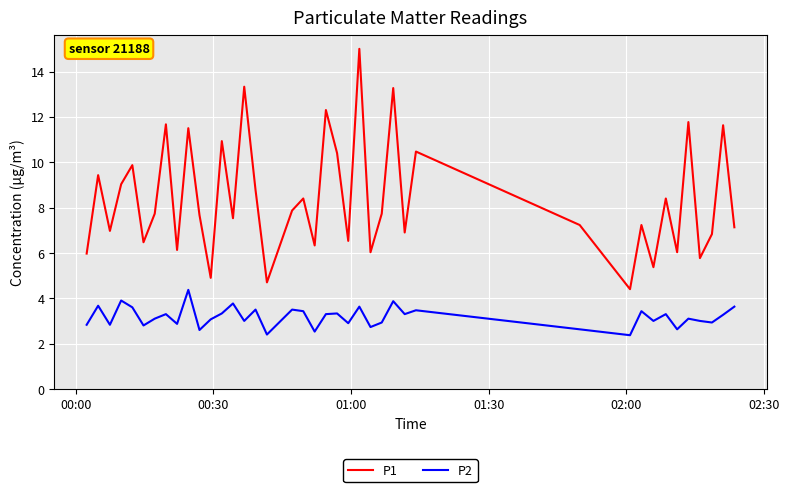

What are all the series names shown in the legend?

P1, P2